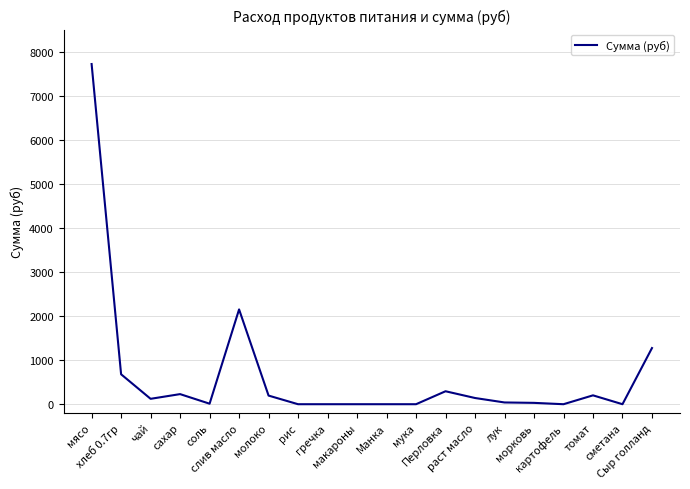

What position from the left is хлеб 0.7гр?

2